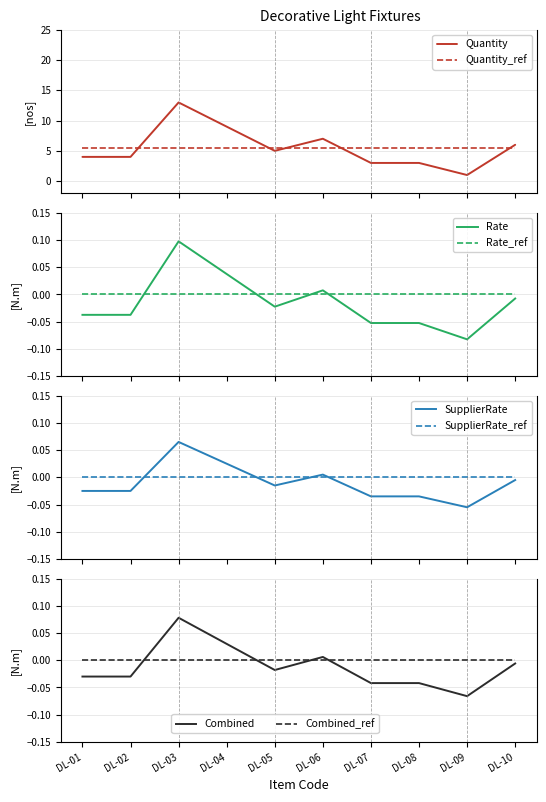

The value of SupplierRate at DL-10 is 0. True or false?

True